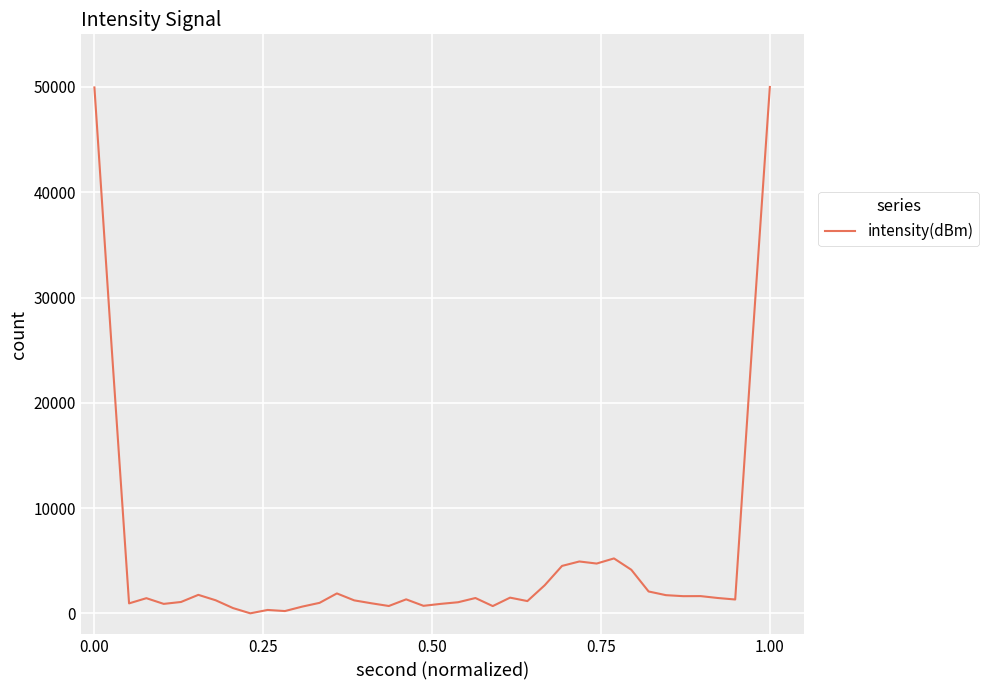

What is the difference between the maximum and minimum values?

50000.0